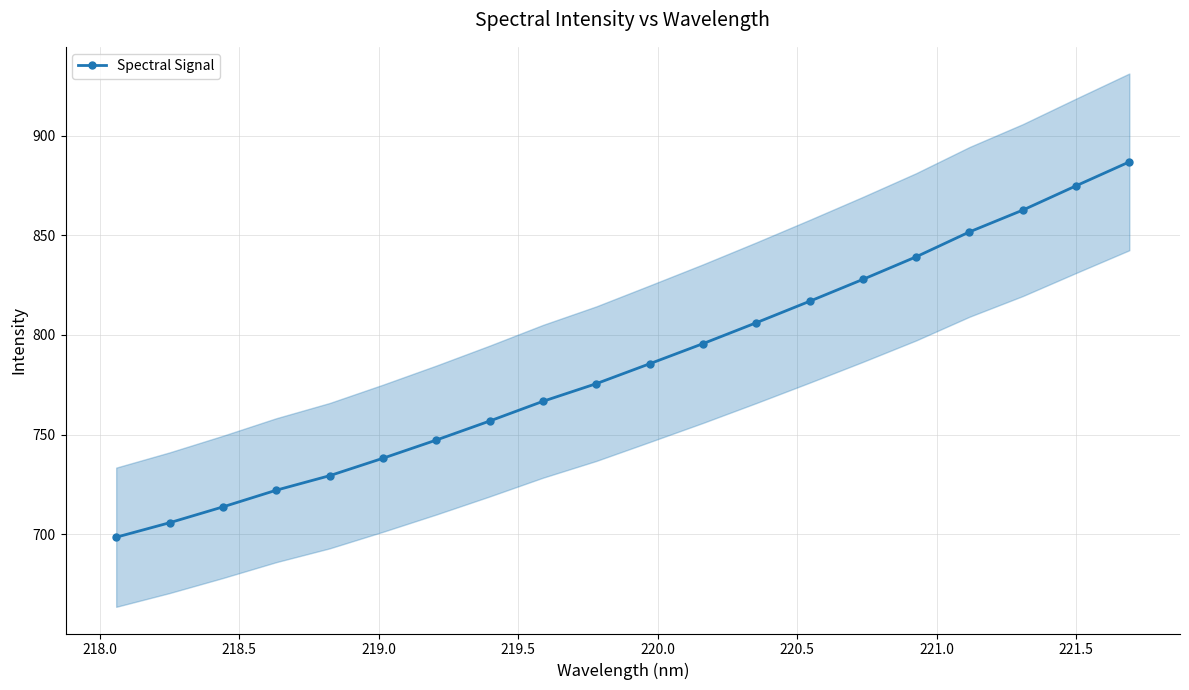

True or false: Spectral Signal has more than 0 interior local peaks.

False